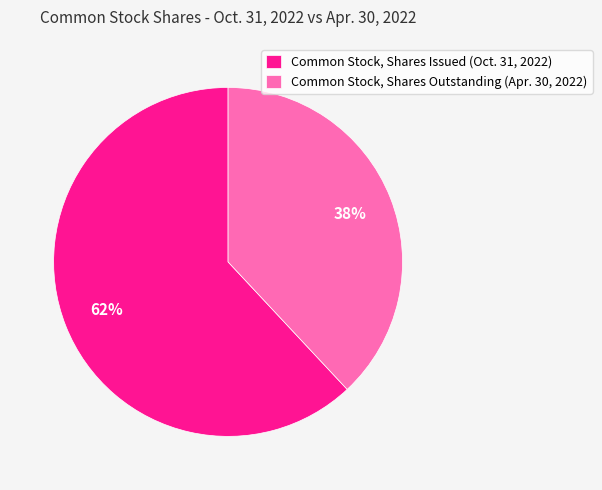

What is the largest slice in the pie chart?

Common Stock, Shares Issued (Oct. 31, 2022)